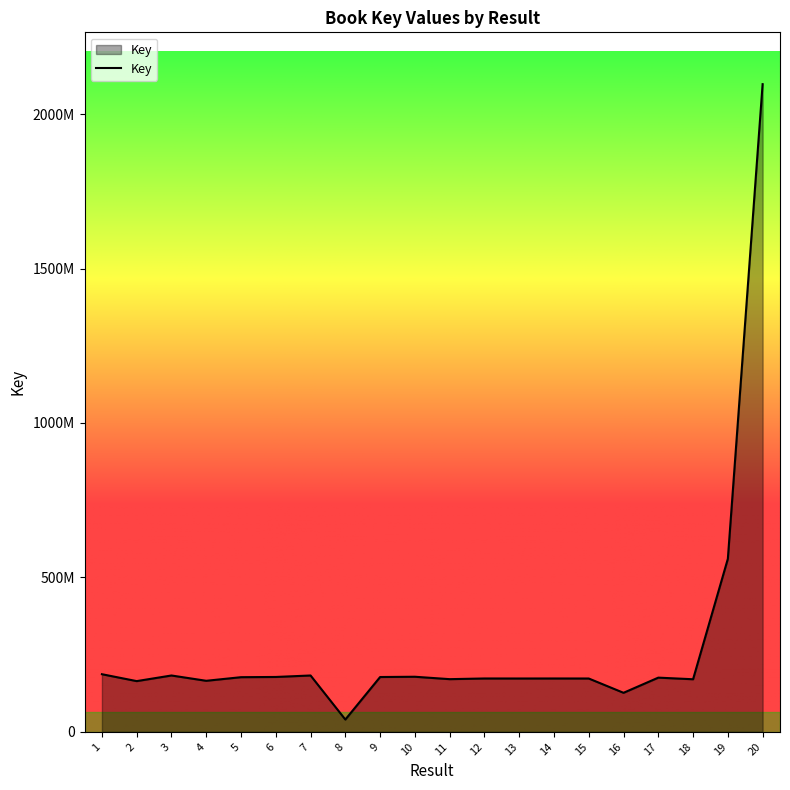

Where is the first local maximum?

3